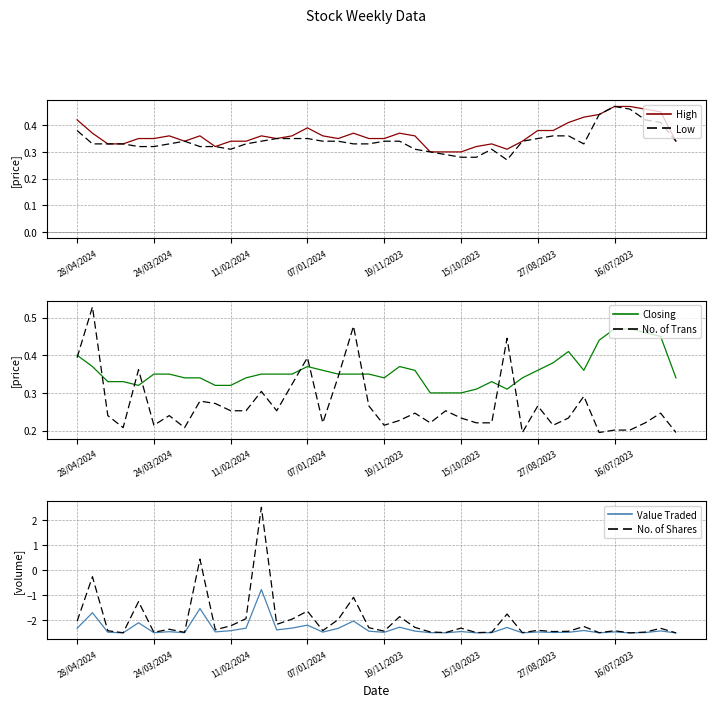

Is this an area chart (filled region under the line)?

No